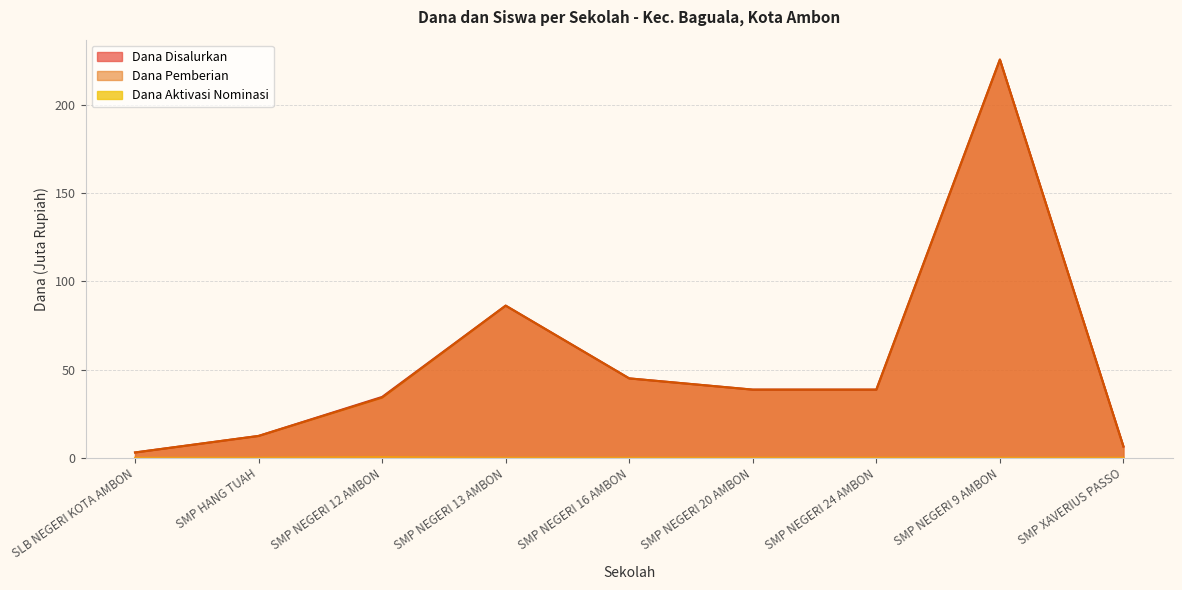

Is the value of Dana Disalurkan at SMP NEGERI 13 AMBON greater than the value of Dana Aktivasi at SMP NEGERI 20 AMBON?

Yes